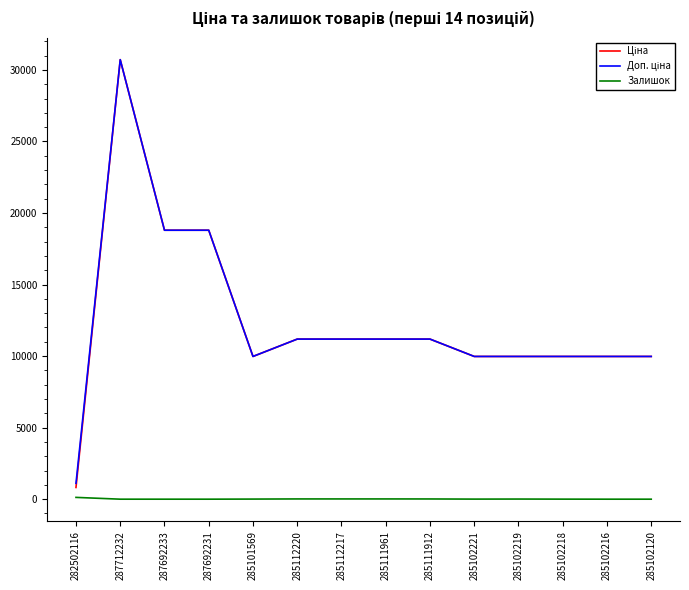

What is the spread (max minus min) of values at 287692231?

18796.8